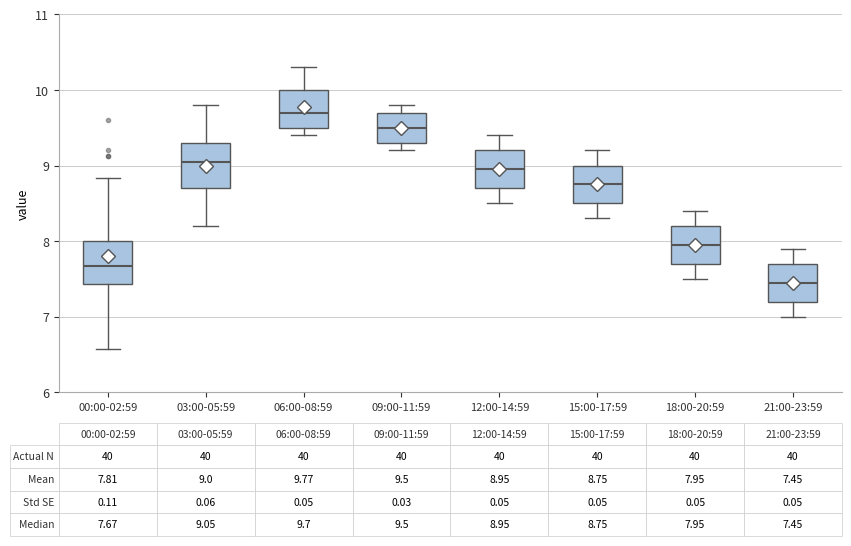

Which box has the lowest median line?

21:00-23:59